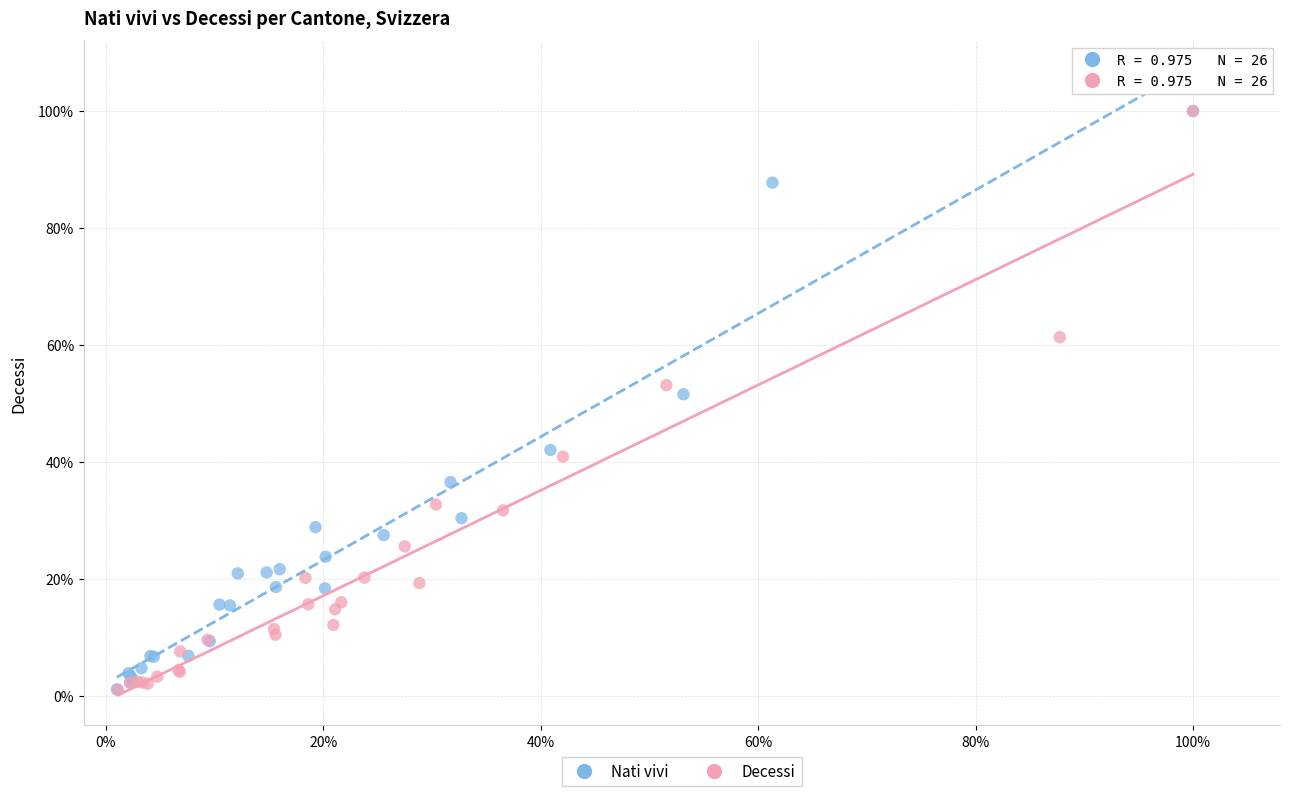

What are all the series names shown in the legend?

Nati vivi, Decessi